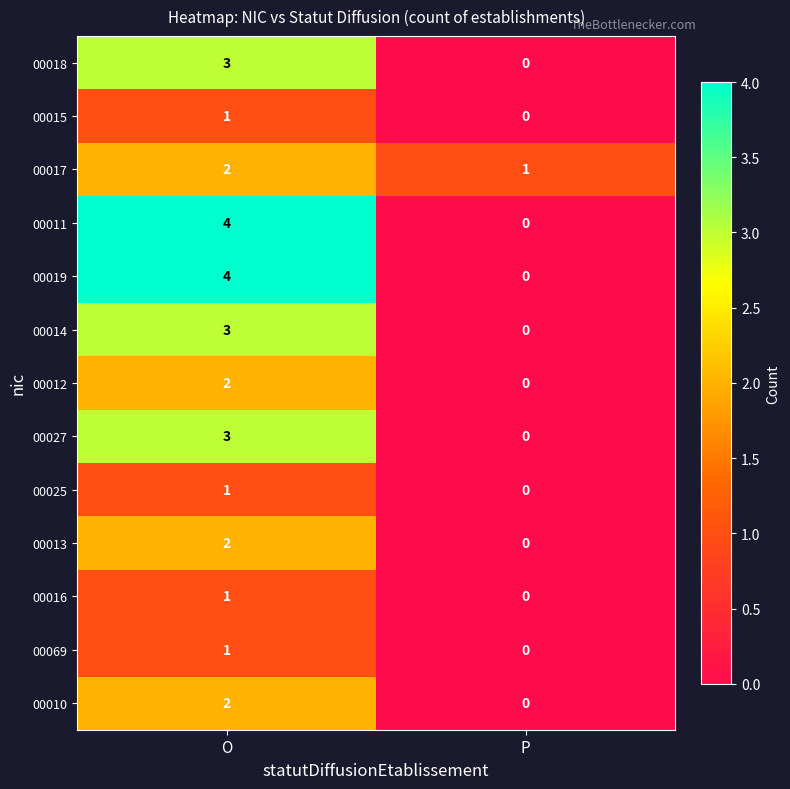

At which category is the sum across all series the highest?

O